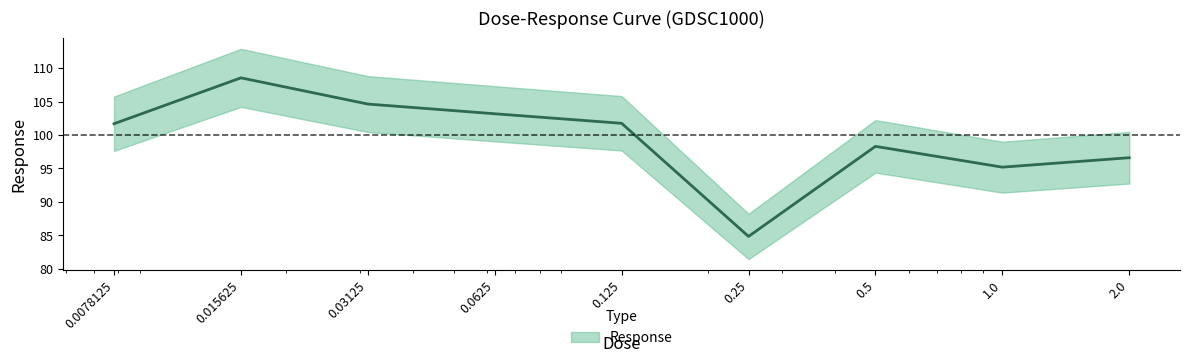

Reading left to right, transcribe all the data shown in this chart.

0.0078125=101.7	0.015625=108.6	0.03125=104.6	0.0625=103.2	0.125=101.8	0.25=84.8	0.5=98.3	1.0=95.2	2.0=96.6